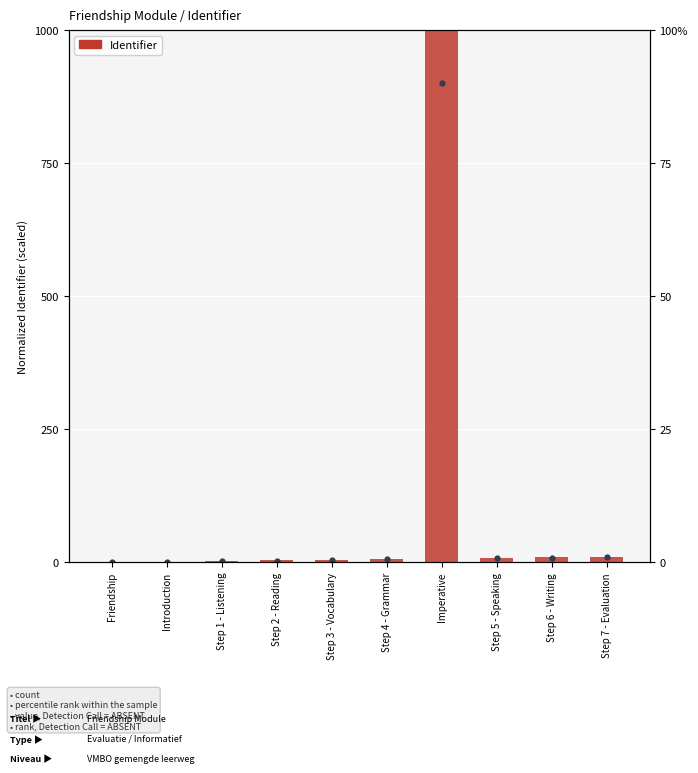

Between Step 4 - Grammar and Imperative, which is larger?

Imperative